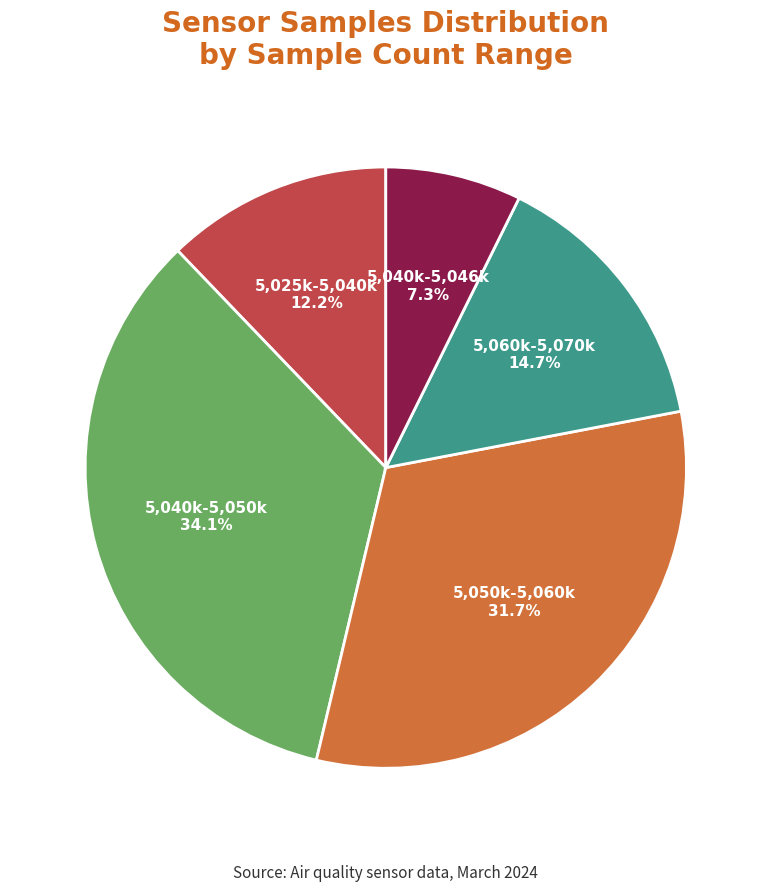

Is the sum of 5,025k-5,040k and 5,050k-5,060k greater than half?

No